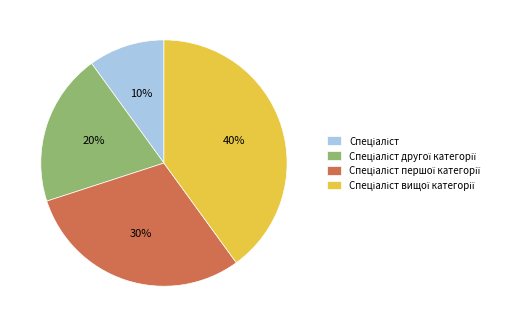

To the nearest percent, what is the difference between the largest and smallest slice percentages?

30%